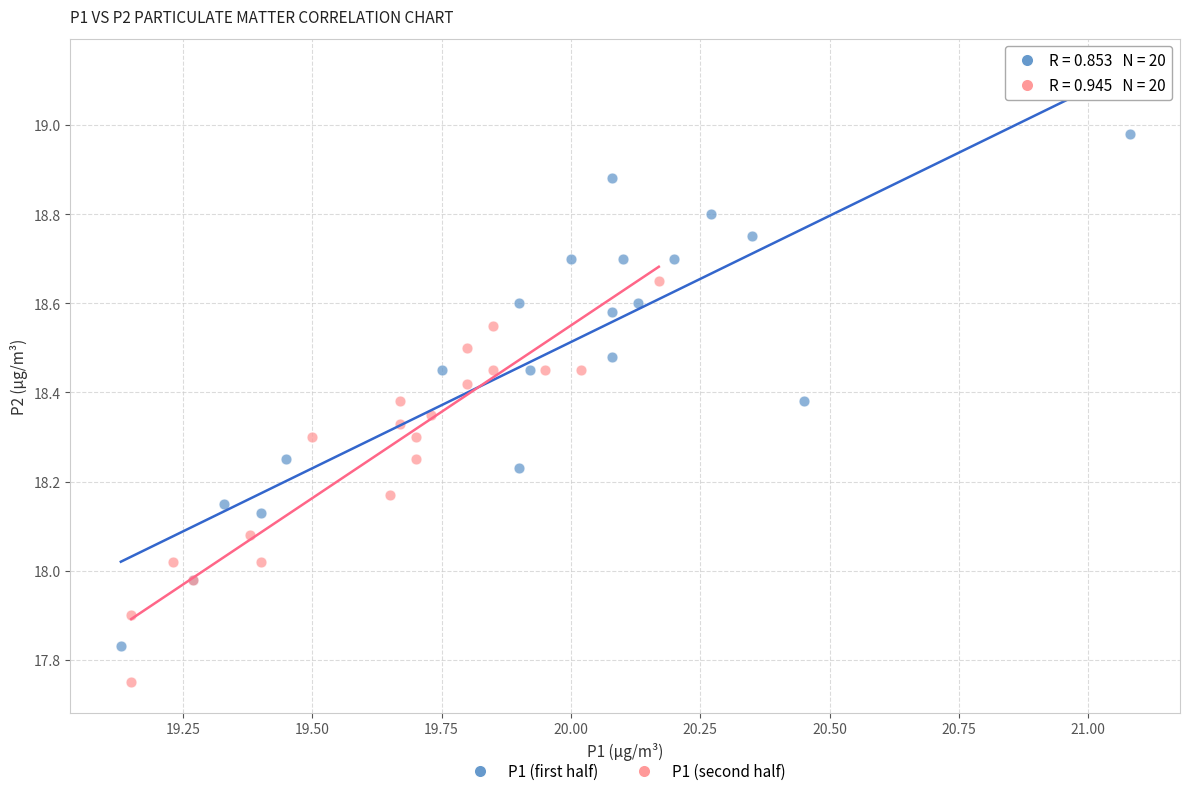

Which series reaches the maximum Y coordinate?

P1 (first half)